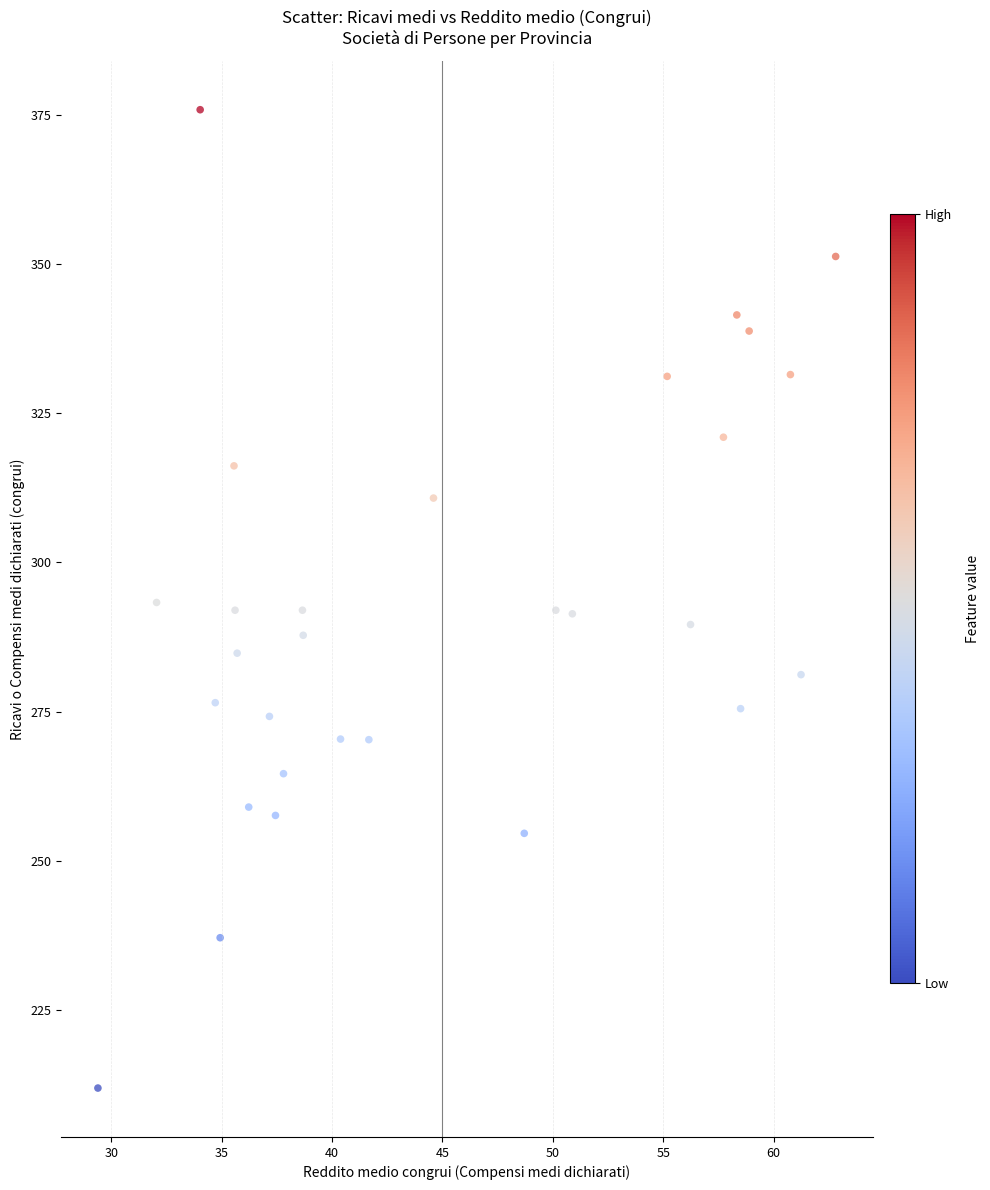

What is the range of X values (max minus min)?

33.4